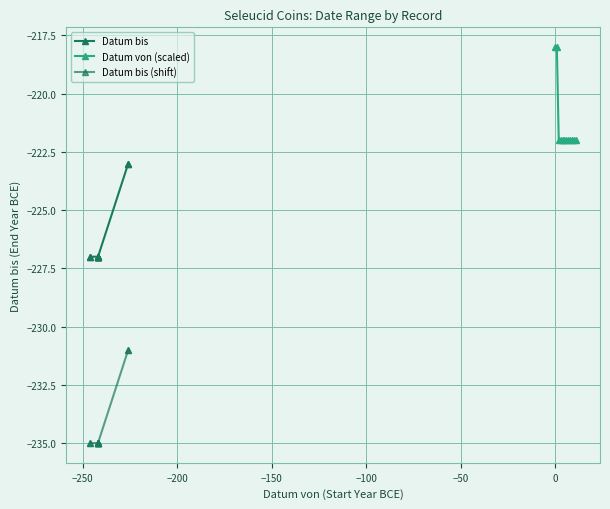

What is the minimum value for Datum von (scaled)?

-222